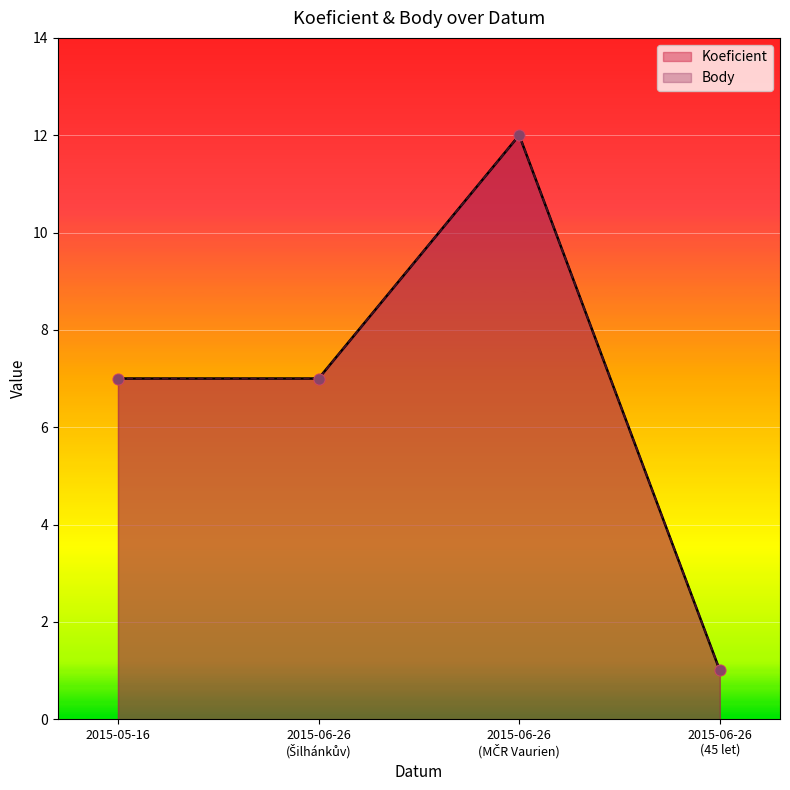

Is the value of Koeficient at 2015-06-26 (Šilhánkův) greater than the value of Body at 2015-05-16?

No